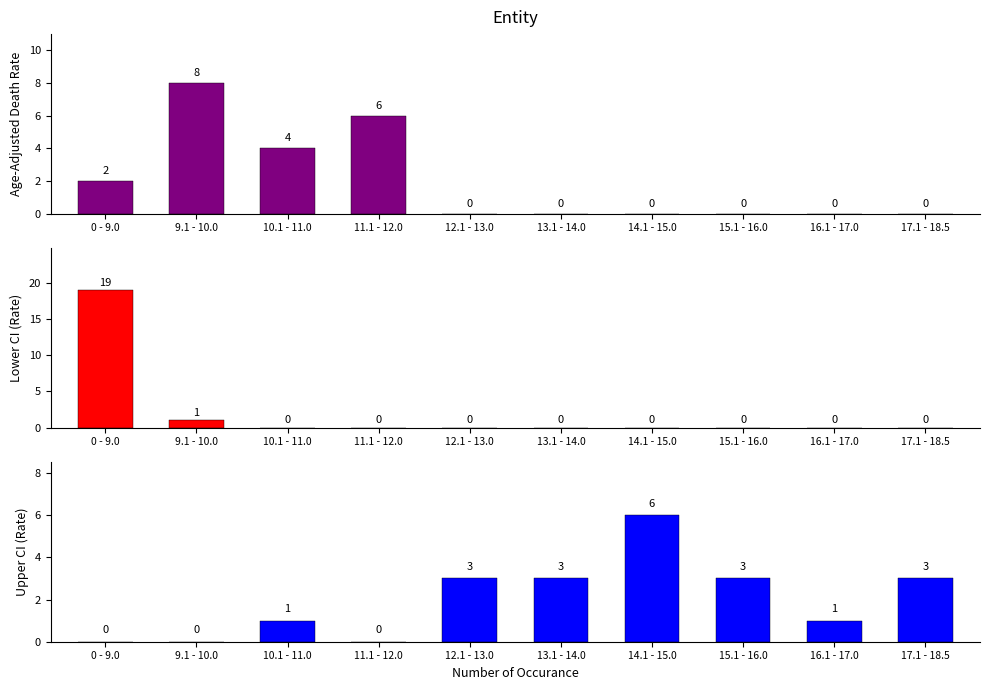

Are the bars horizontal?

No